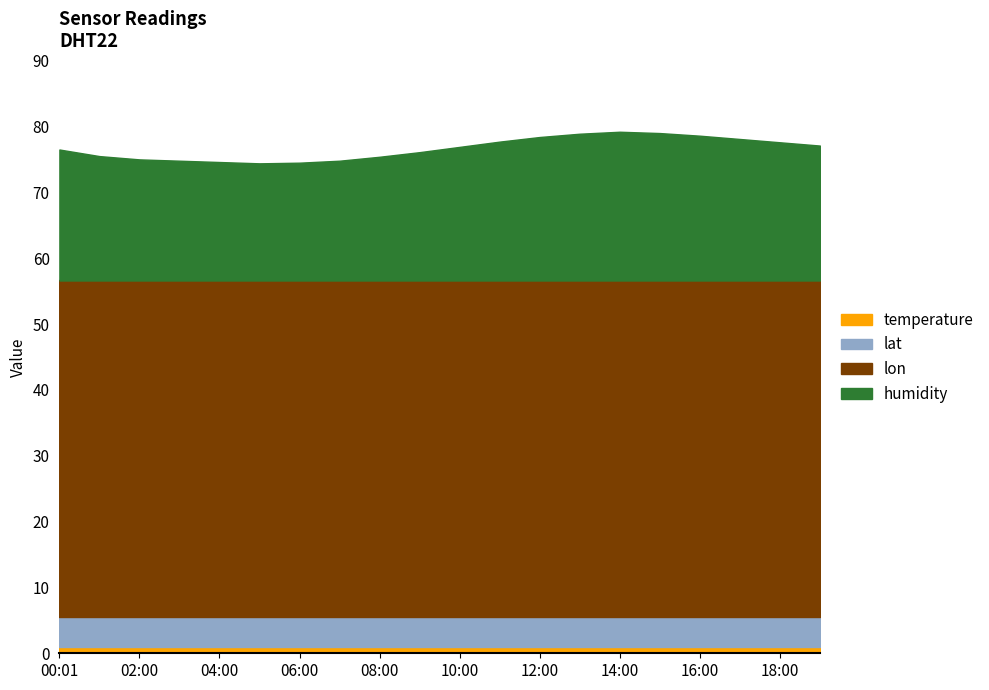

What are all the series names shown in the legend?

temperature, lat, lon, humidity